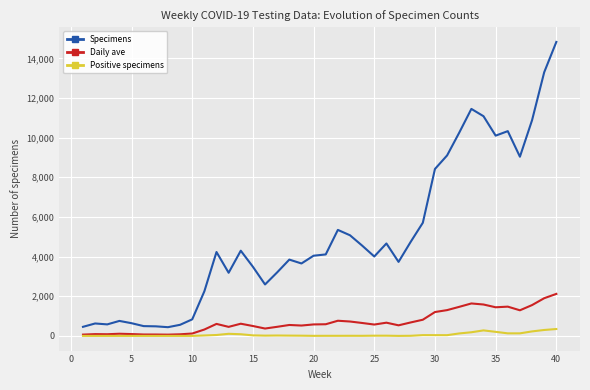

List the series in order of their peak value, lowest first.

Positive specimens, Daily ave, Specimens